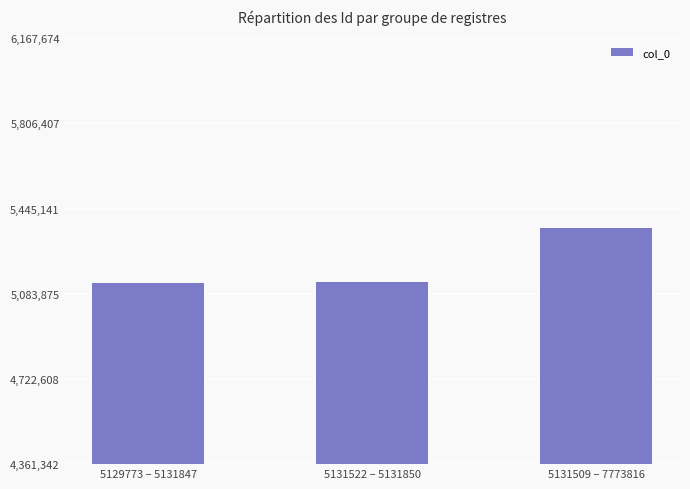

What is the change in value from 5129773 – 5131847 to 5131509 – 7773816?

+232204